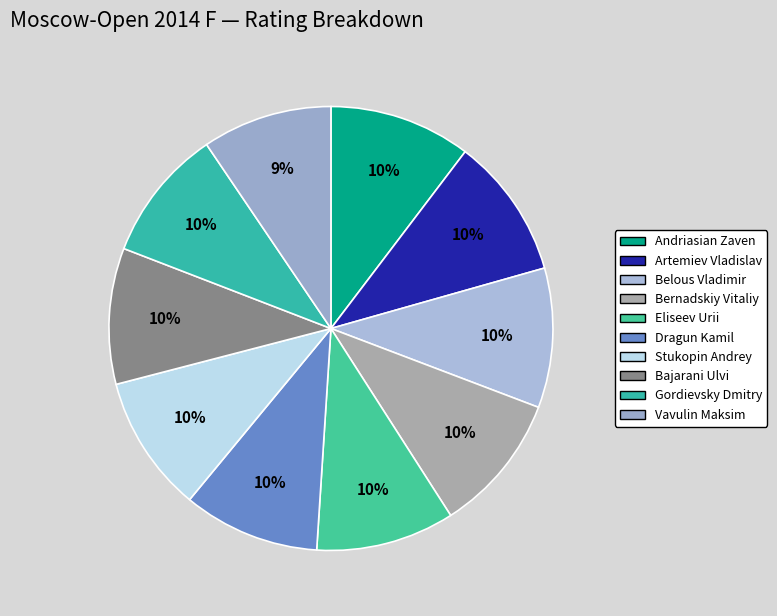

What percentage is the Eliseev Urii slice, to the nearest percent?

10%